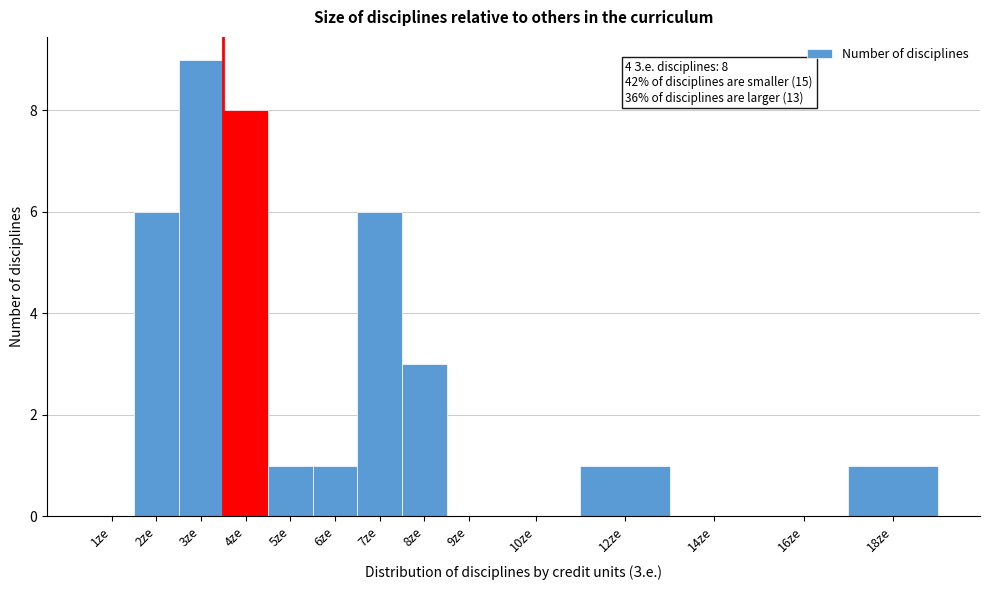

Reading left to right, transcribe all the data shown in this chart.

1ze=0	2ze=6	3ze=9	4ze=8	5ze=1	6ze=1	7ze=6	8ze=3	9ze=0	10ze=0	12ze=1	14ze=0	16ze=0	18ze=1